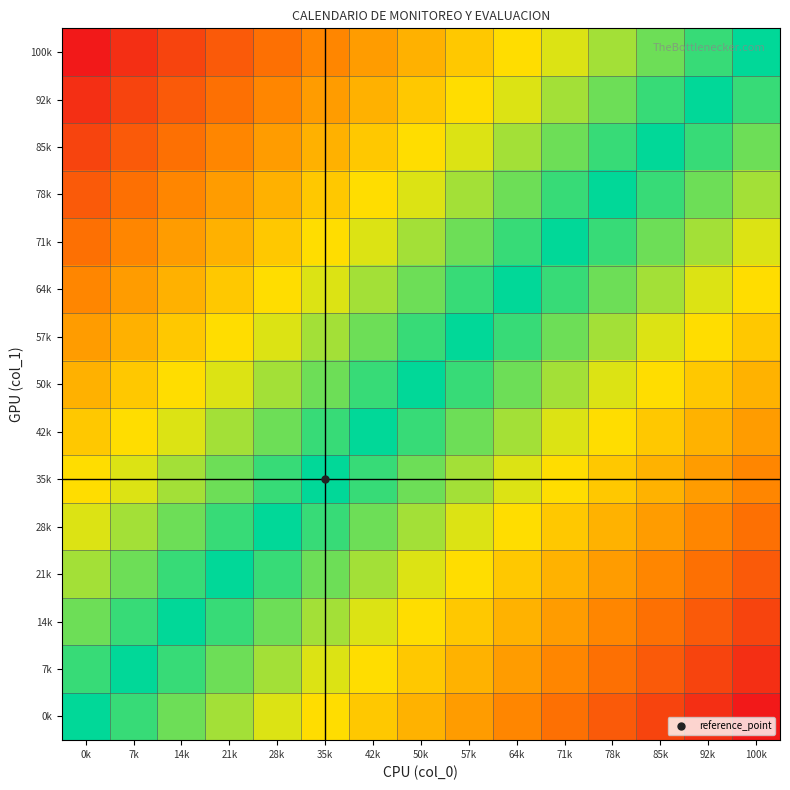

How many distinct data groups are displayed?

15